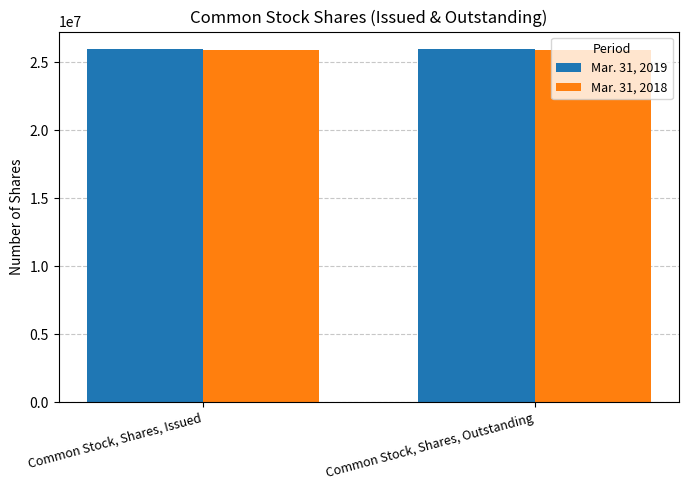

True or false: Mar. 31, 2018 has a value of 25879400 at Common Stock, Shares, Outstanding.

True